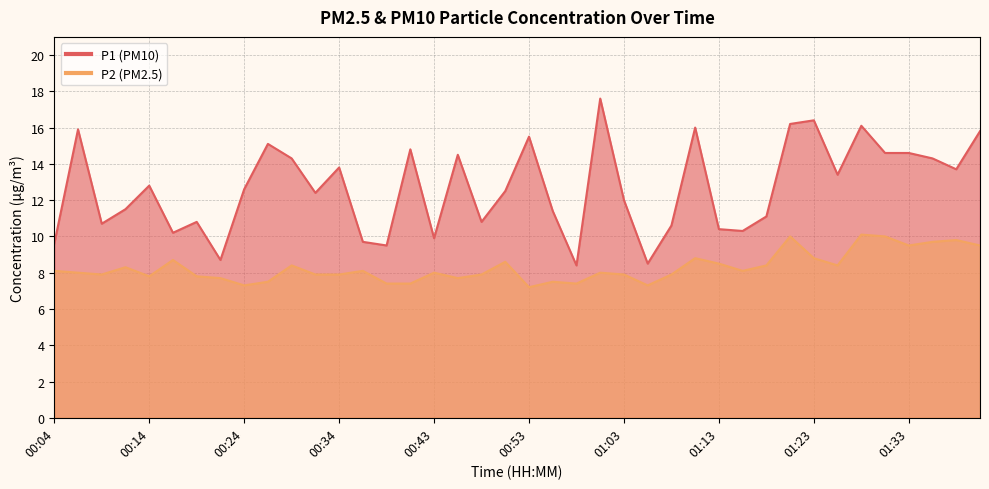

What is the smallest value displayed?

7.2